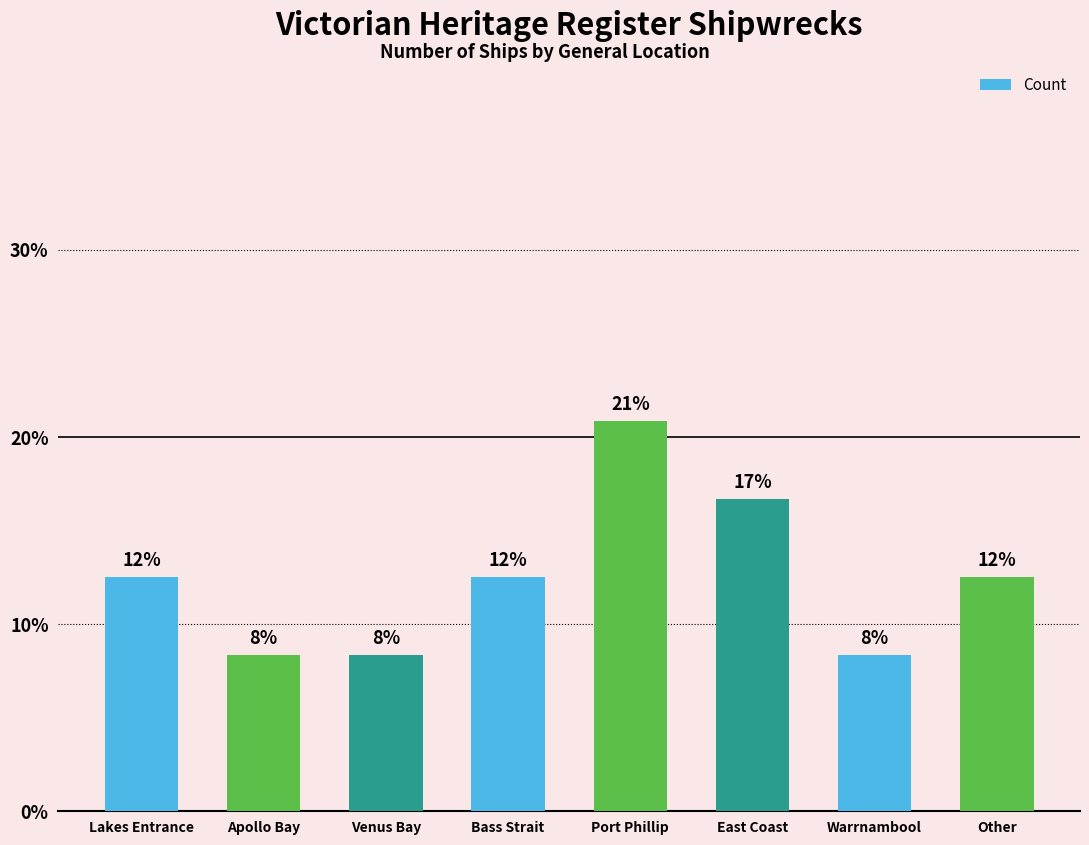

What is the sum of the values at Warrnambool and Lakes Entrance?

20.8